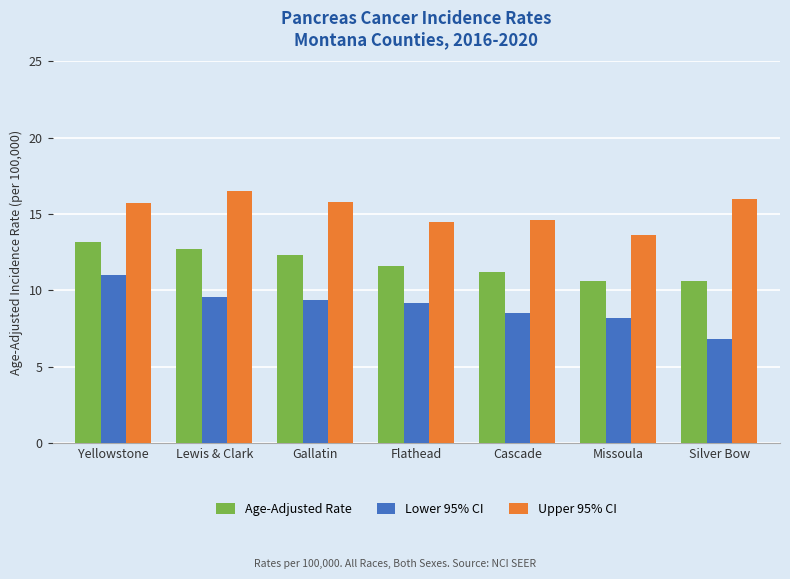

How many groups of bars are there?

7